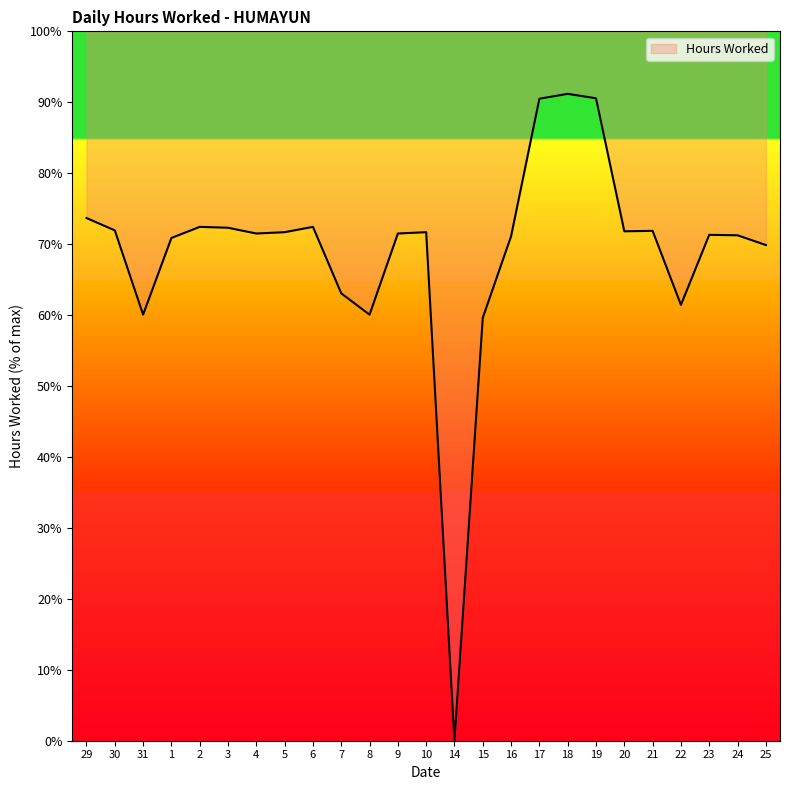

The chart shows a value of 72.4 at 6. True or false?

True